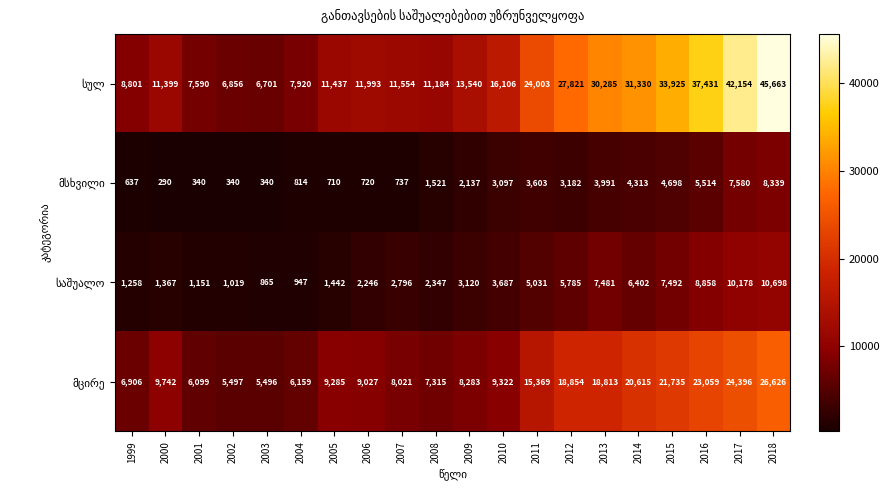

What is the spread (max minus min) of values at 2017?

34574